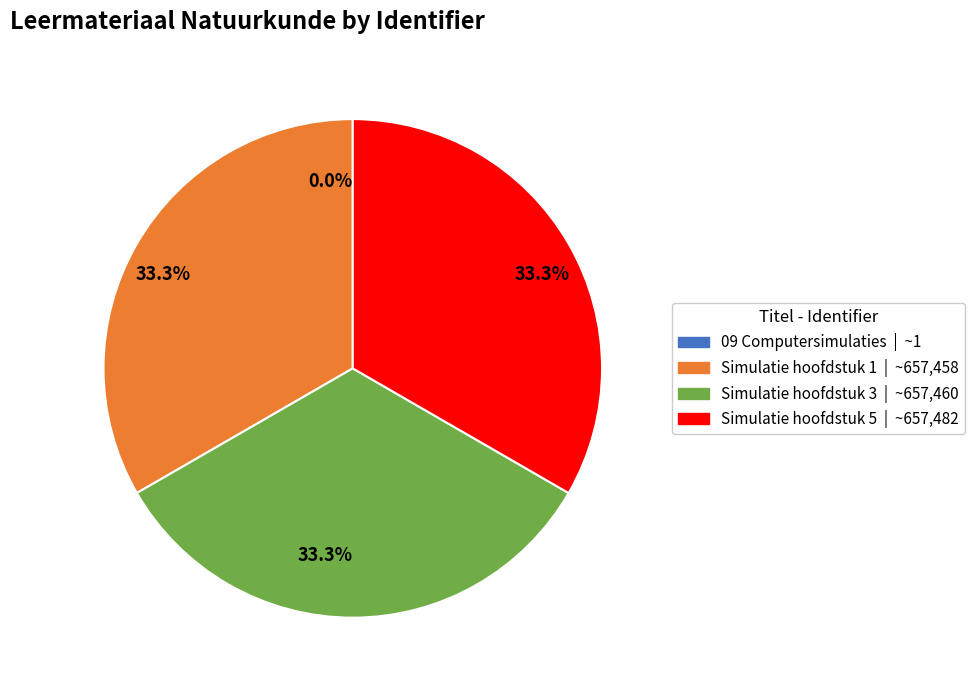

Does Simulatie hoofdstuk 1 account for over 50% of the chart?

No